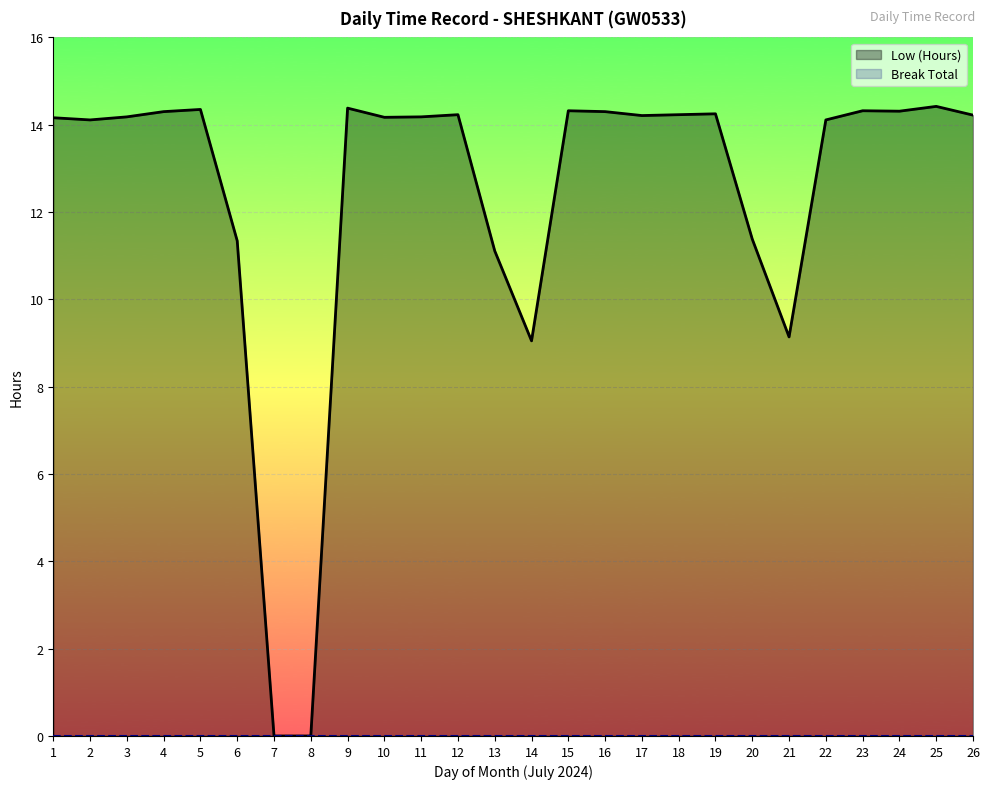

True or false: Break Total has a value of 0.0 at 6.

True